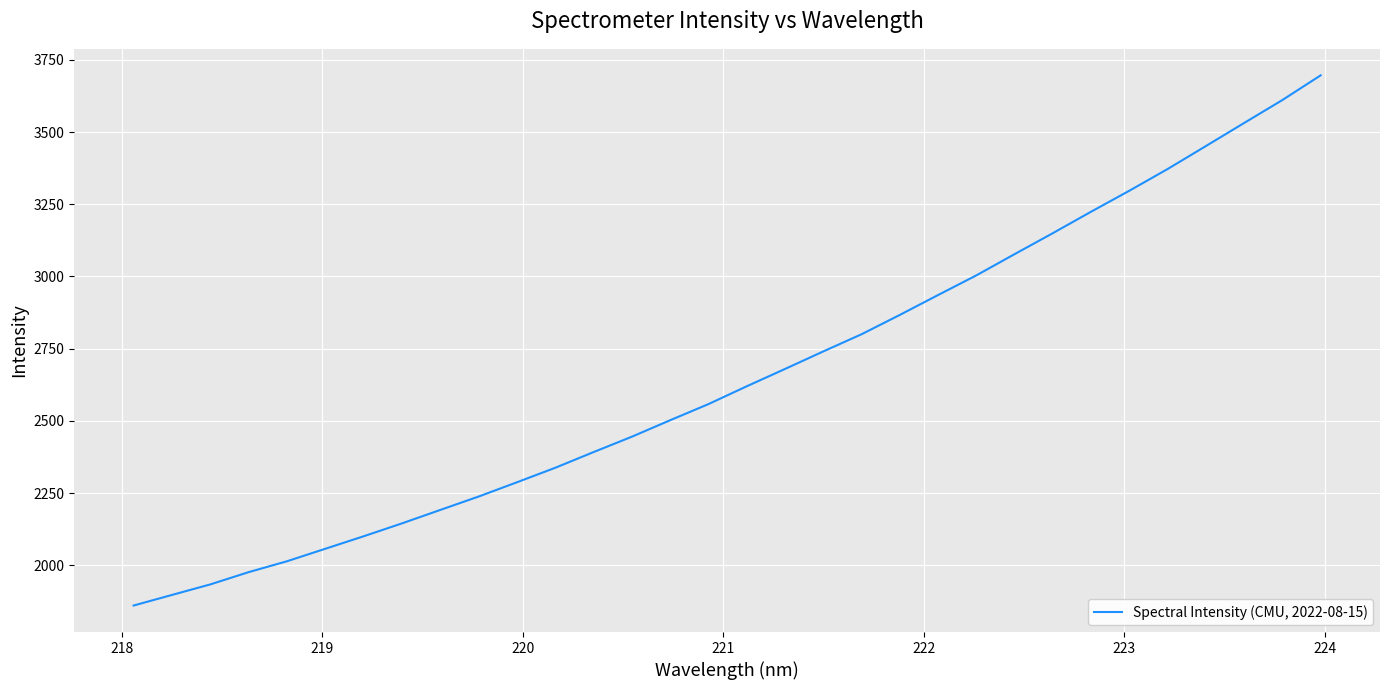

What is the difference between the maximum and minimum values?

1834.7